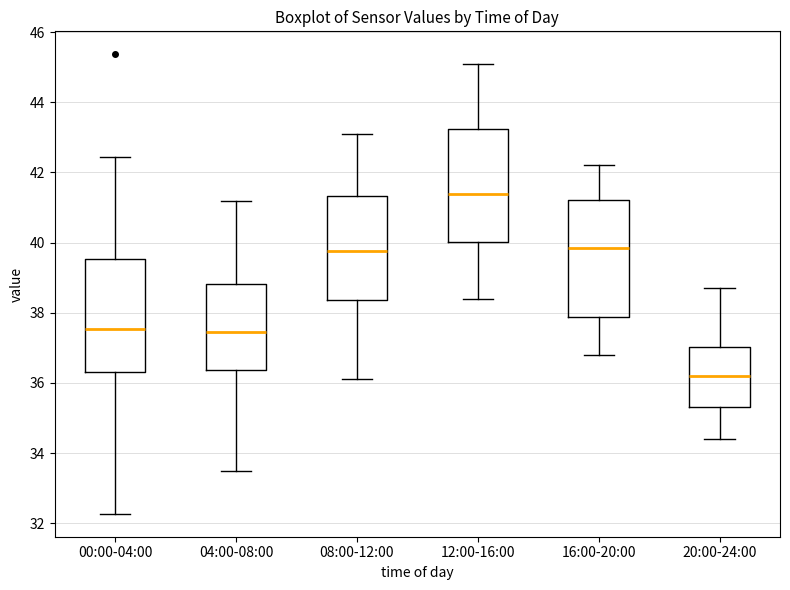

Reading left to right, read every box against the y-axis: the position of its median line, the range the box covers, and the ends of its whiskers. The values are not printed on the chart, so give them approximately, as read against the axis.

00:00-04:00: median 37.6, box 36.4 to 39.6, whiskers 32.2 to 42.4
04:00-08:00: median 37.4, box 36.4 to 38.8, whiskers 33.6 to 41.2
08:00-12:00: median 39.8, box 38.4 to 41.4, whiskers 36.2 to 43.2
12:00-16:00: median 41.4, box 40.0 to 43.2, whiskers 38.4 to 45.2
16:00-20:00: median 39.8, box 37.8 to 41.2, whiskers 36.8 to 42.2
20:00-24:00: median 36.2, box 35.4 to 37.0, whiskers 34.4 to 38.8